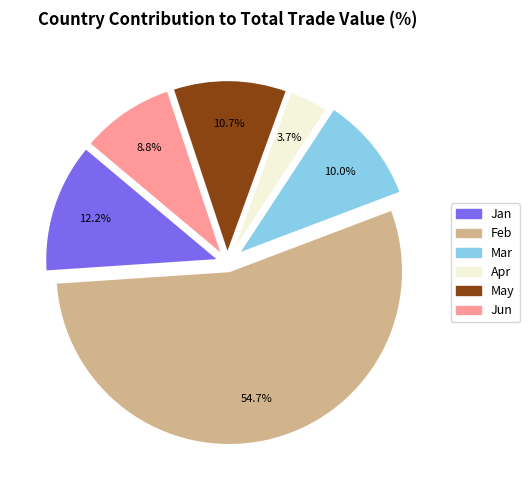

Which slice is the smallest?

Apr